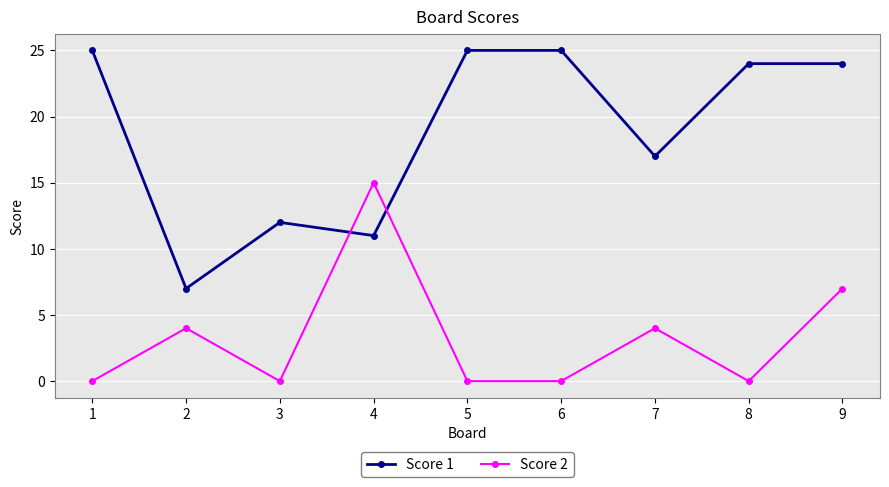

Which series ends up on top after the final intersection of Score 2 and Score 1?

Score 1